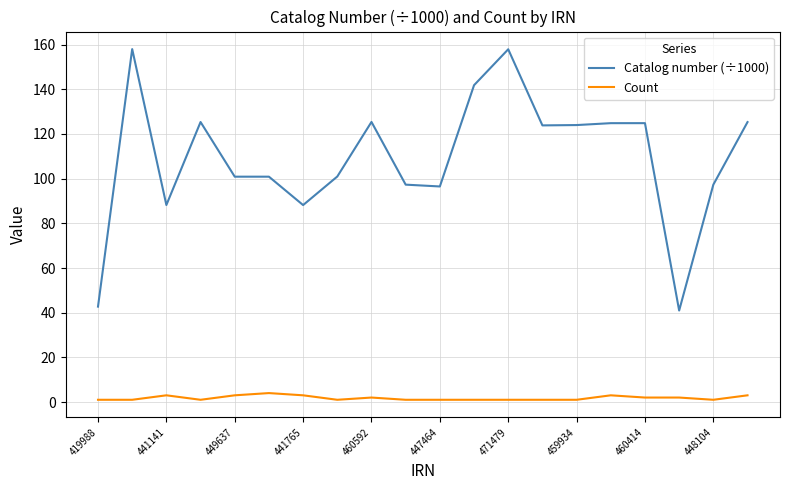

Which series has the widest spread of values?

Catalog number (÷1000)